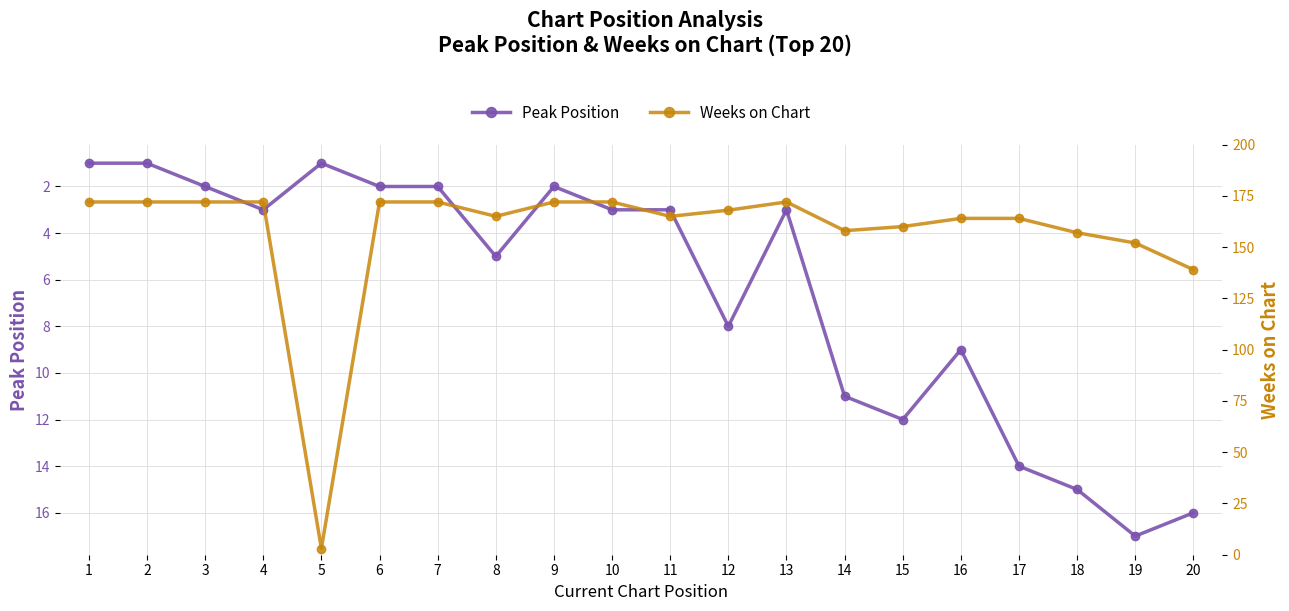

What is the value of the Weeks on Chart point at the 14th from the left?

158